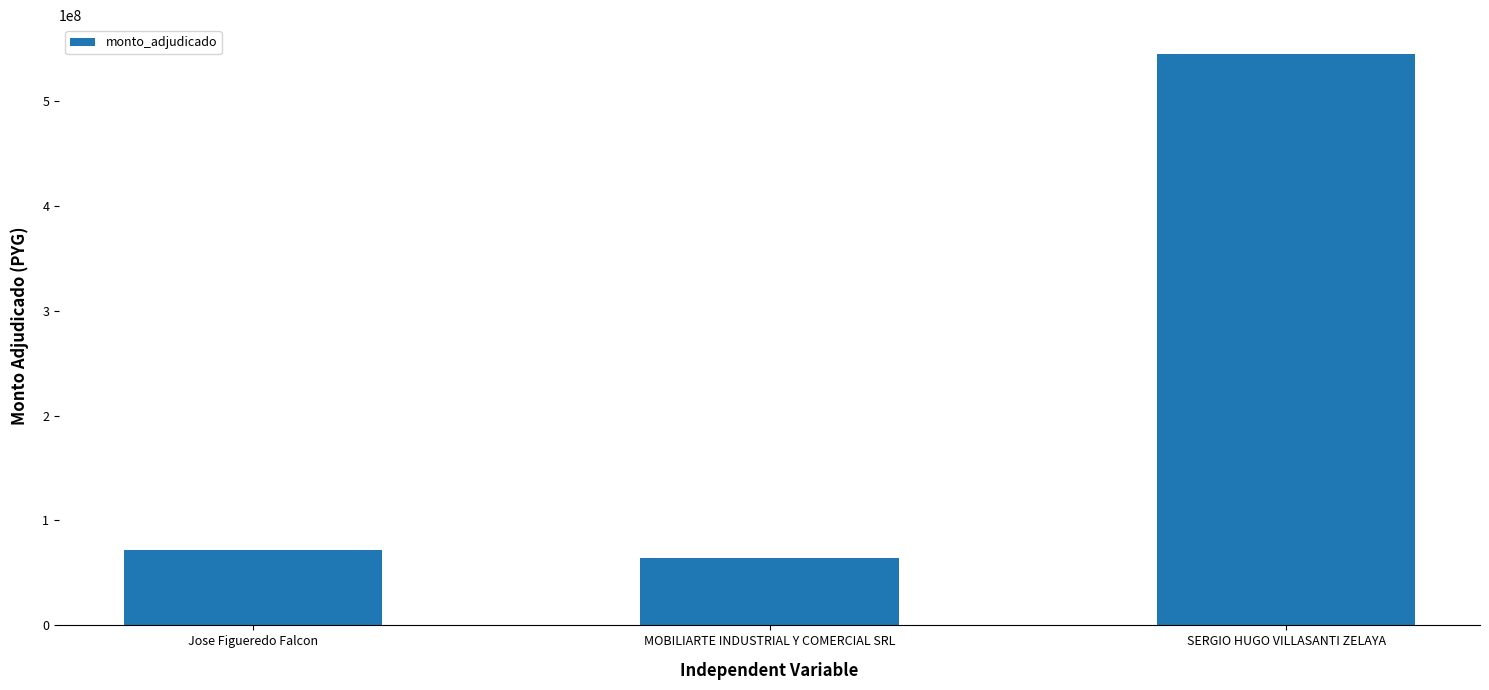

What is the value of the 1st bar from the left?

72050000